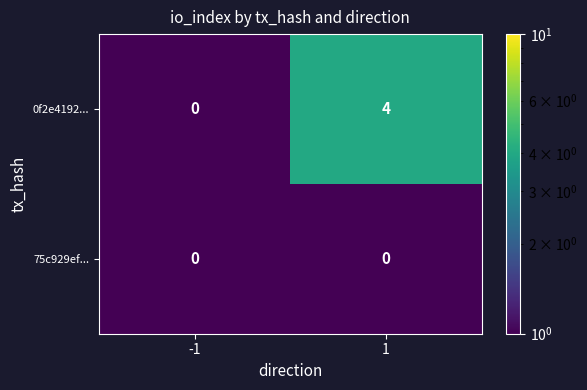

Which series has the largest range (max minus min)?

0f2e4192...